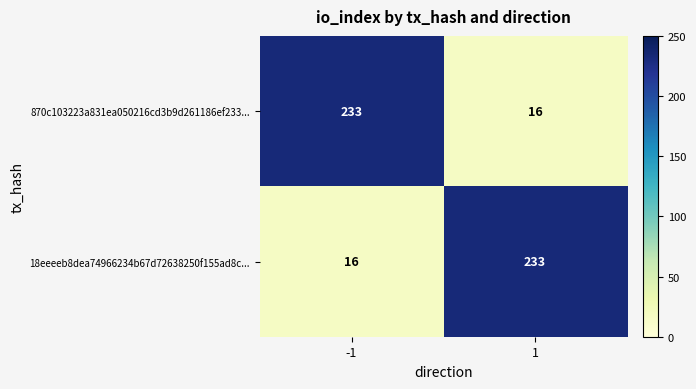

What is the spread (max minus min) of values at 1?

217